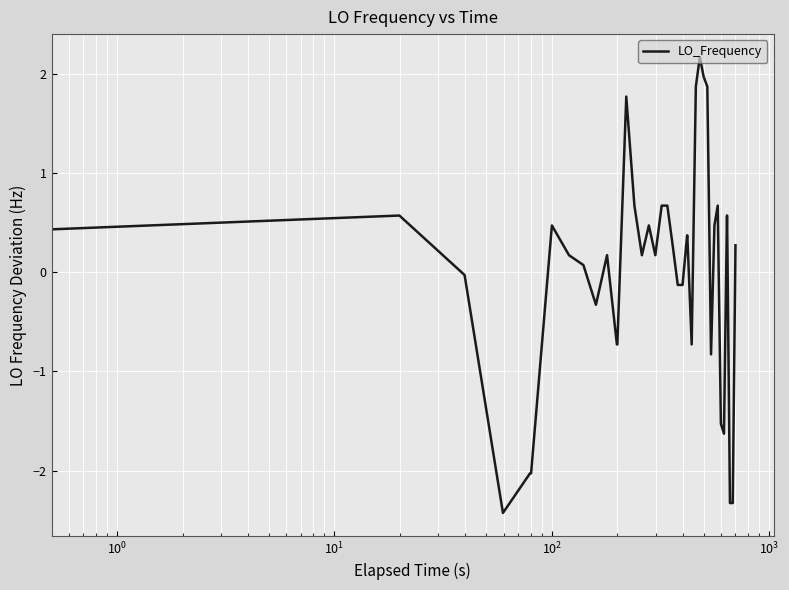

What is the minimum value shown in the chart?

-2.4